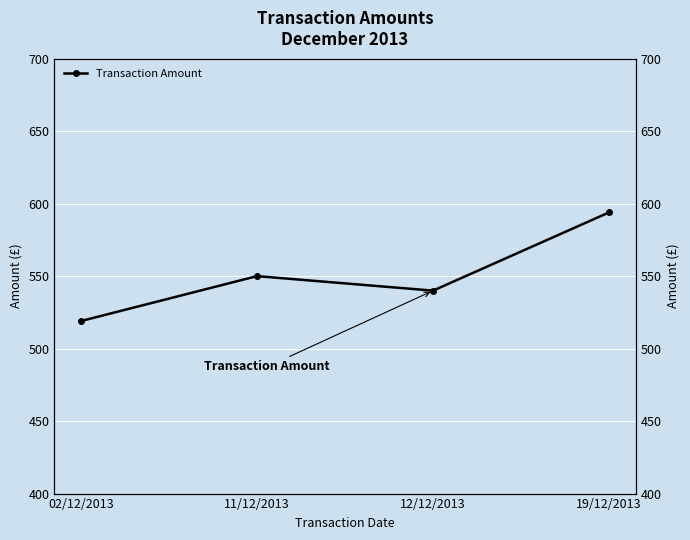

How many data points are less than 550?

2